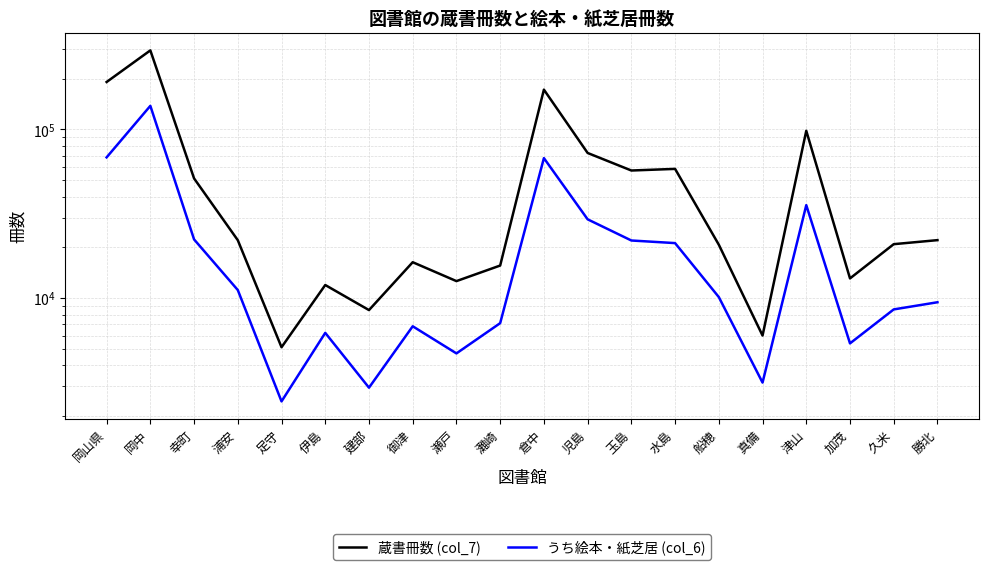

What position from the left is 倉中?

11